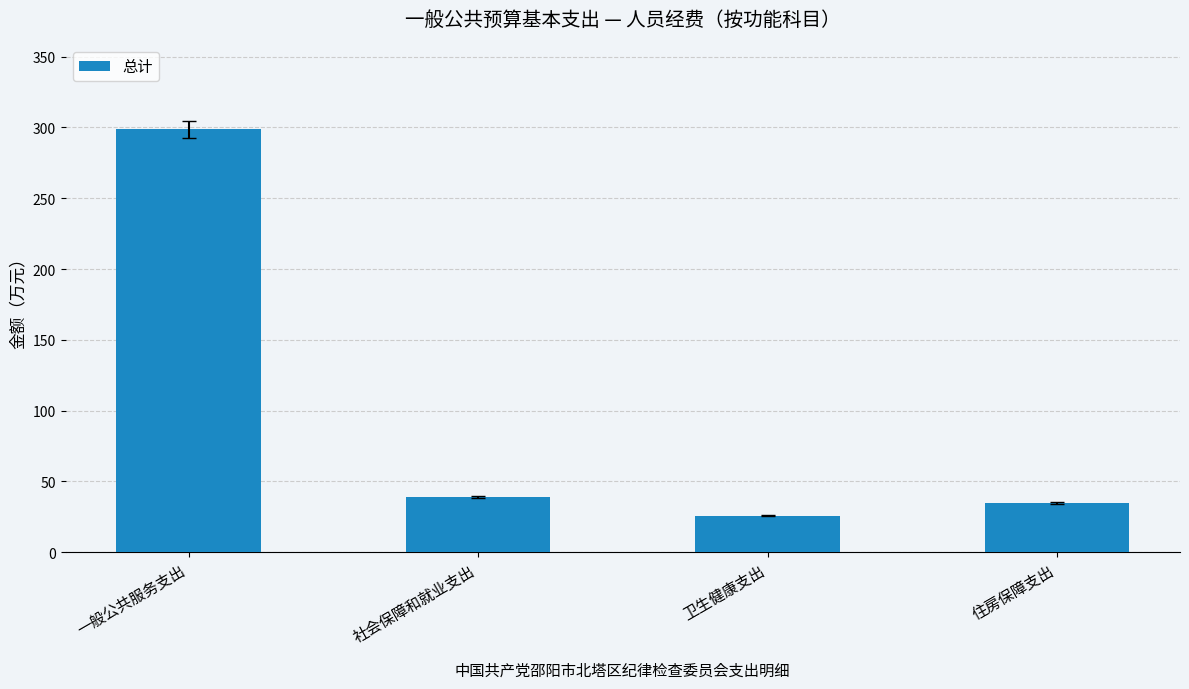

Are the bars horizontal?

No